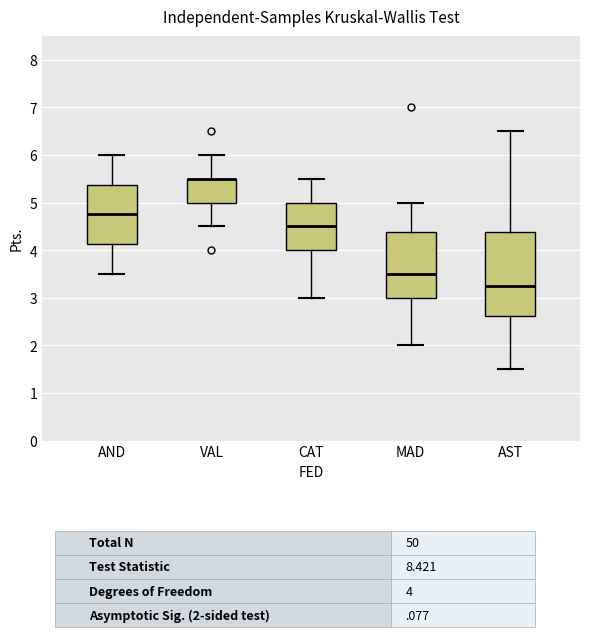

Reading left to right, read every box against the y-axis: the position of its median line, the range the box covers, and the ends of its whiskers. The values are not printed on the chart, so give them approximately, as read against the axis.

AND: median 4.8, box 4.1 to 5.4, whiskers 3.5 to 6.0
VAL: median 5.5 (drawn on the box's upper edge), box 5.0 to 5.5, whiskers 4.5 to 6.0
CAT: median 4.5, box 4.0 to 5.0, whiskers 3.0 to 5.5
MAD: median 3.5, box 3.0 to 4.4, whiskers 2.0 to 5.0
AST: median 3.3, box 2.6 to 4.4, whiskers 1.5 to 6.5